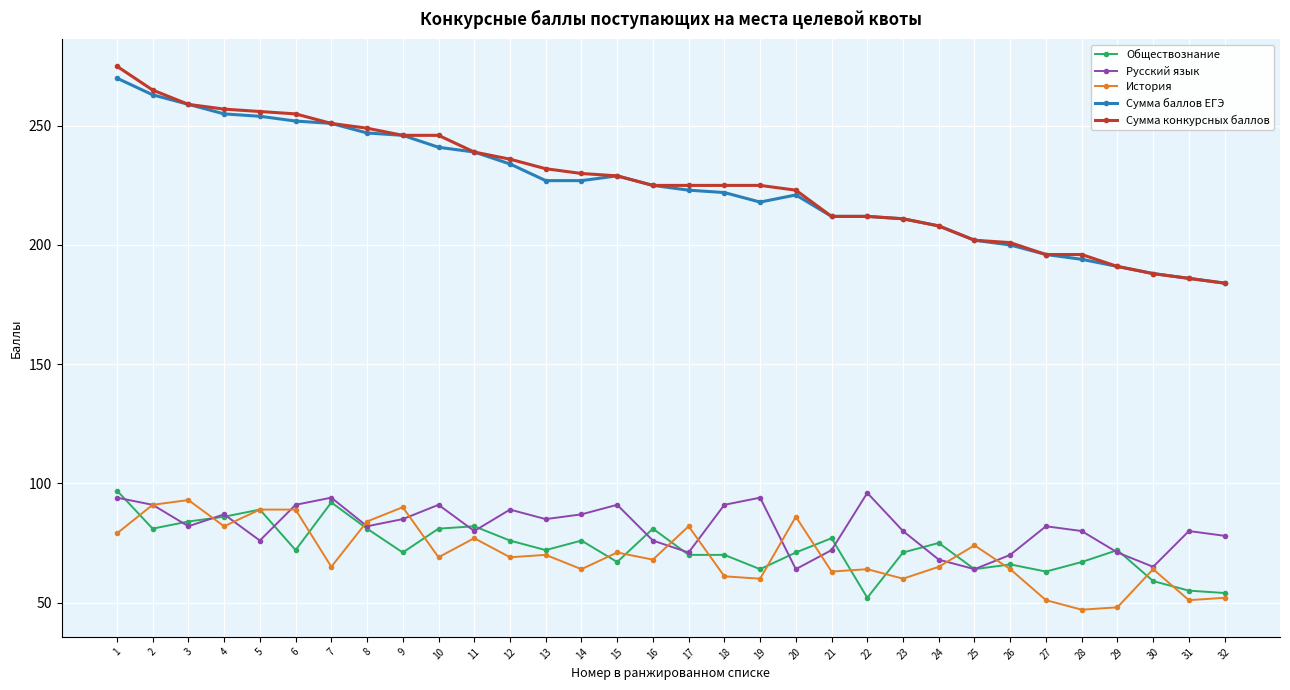

Which category has the highest value in the Сумма конкурсных баллов series?

1